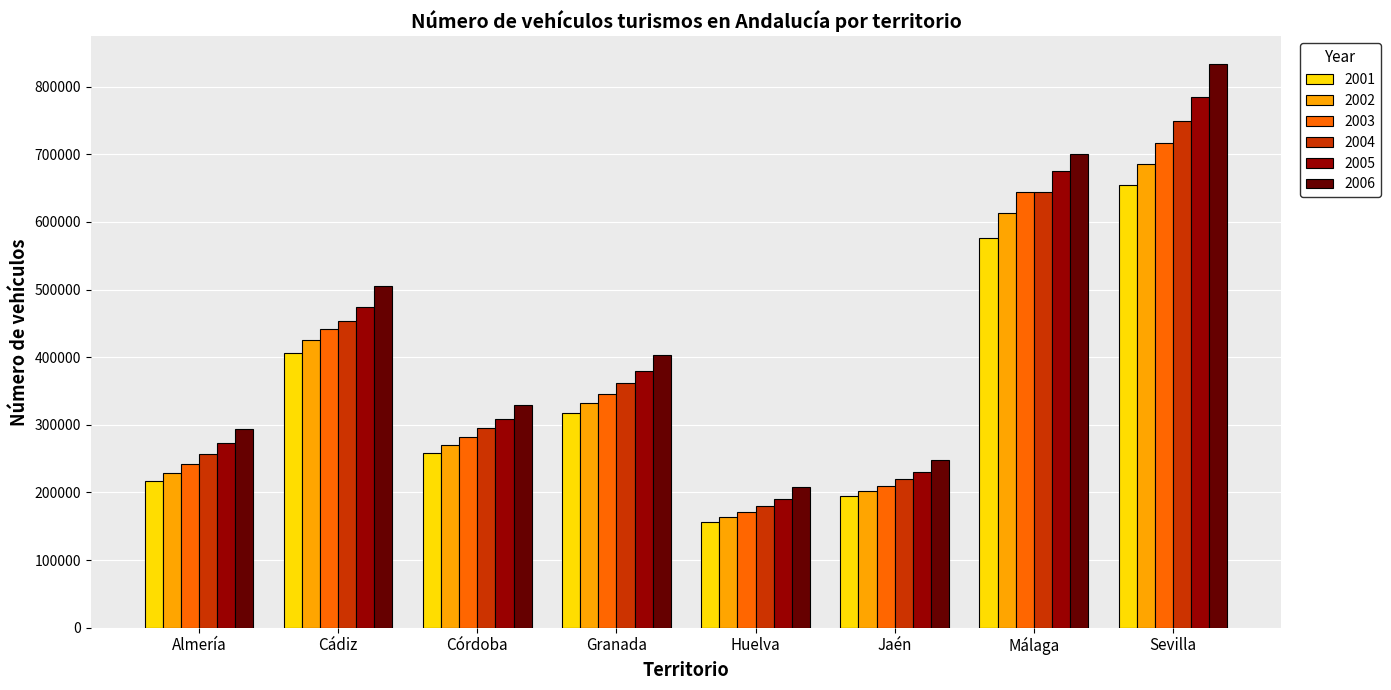

Which series has the largest range (max minus min)?

2006